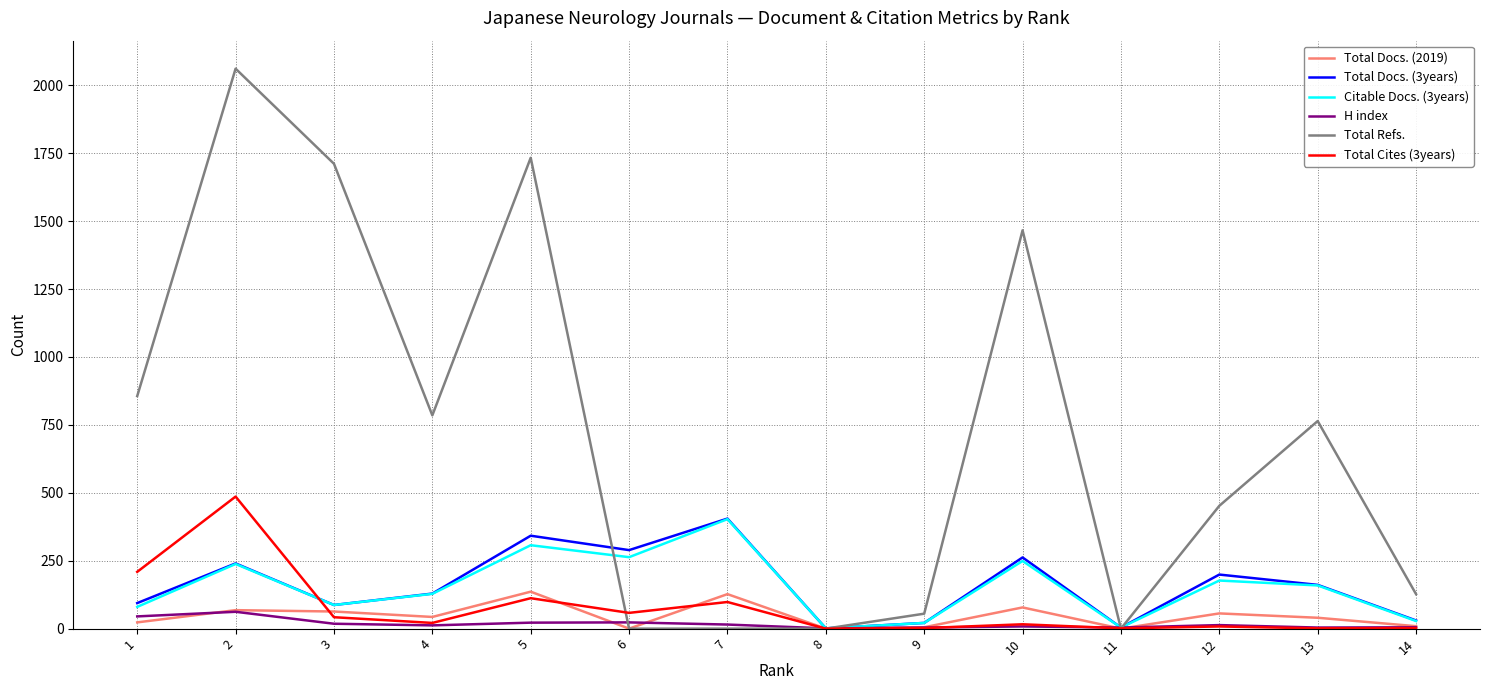

Is this an area chart (filled region under the line)?

No